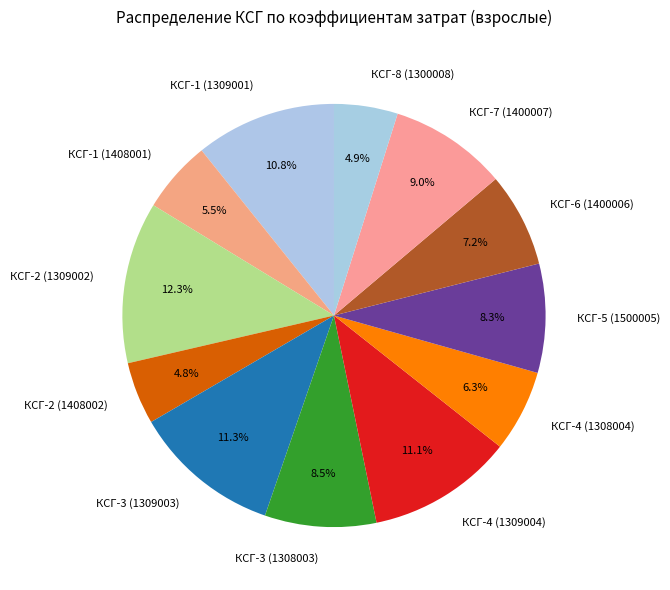

What percentage is the КСГ-4 (1309004) slice, to the nearest percent?

11%